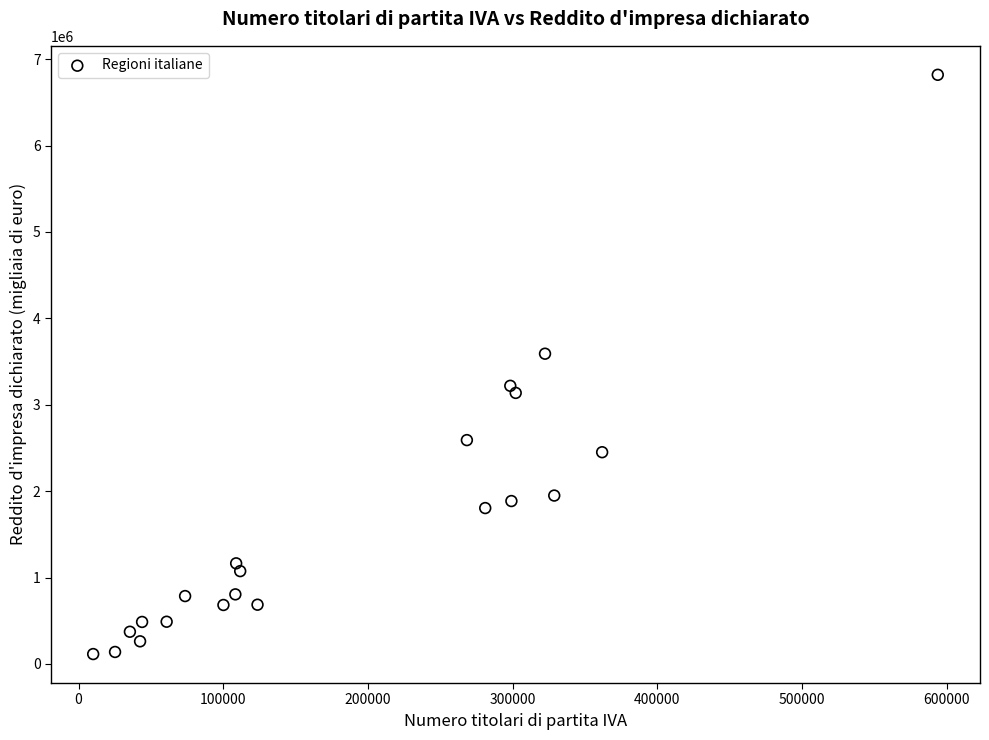

What Y value in the scatter plot is closest to 3466490?

3590625